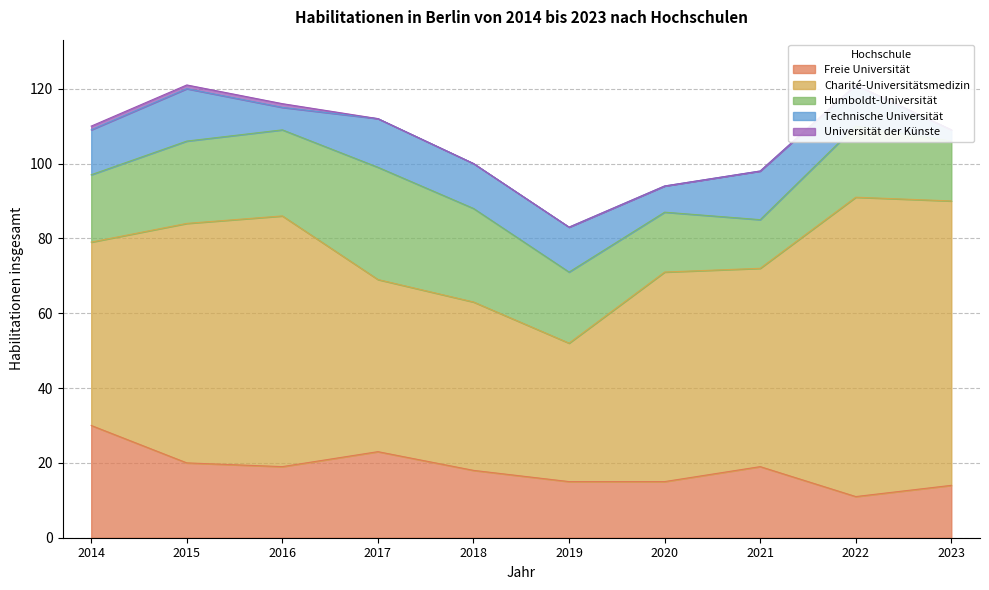

What is the difference between the highest and lowest values at 2016?

66